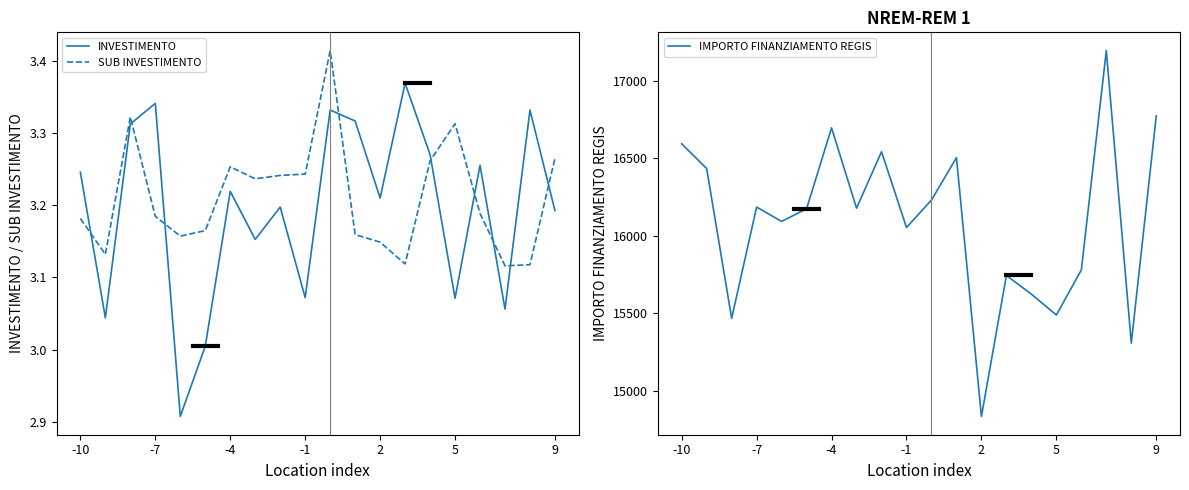

Reading left to right, transcribe all the data shown in this chart.

INVESTIMENTO: 3.2	3.0	3.3	3.3	2.9	3.0	3.2	3.2	3.2	3.1	3.3	3.3	3.2	3.4	3.3	3.1	3.3	3.1	3.3	3.2
SUB INVESTIMENTO: 3.2	3.1	3.3	3.2	3.2	3.2	3.3	3.2	3.2	3.2	3.4	3.2	3.1	3.1	3.3	3.3	3.2	3.1	3.1	3.3
IMPORTO FINANZIAMENTO REGIS: 16594.6	16434.5	15467.6	16185.7	16093.3	16175.0	16697.1	16178.9	16543.1	16054.1	16231.3	16505.0	14834.3	15744.3	15623.7	15488.9	15779.9	17196.0	15307.3	16774.6